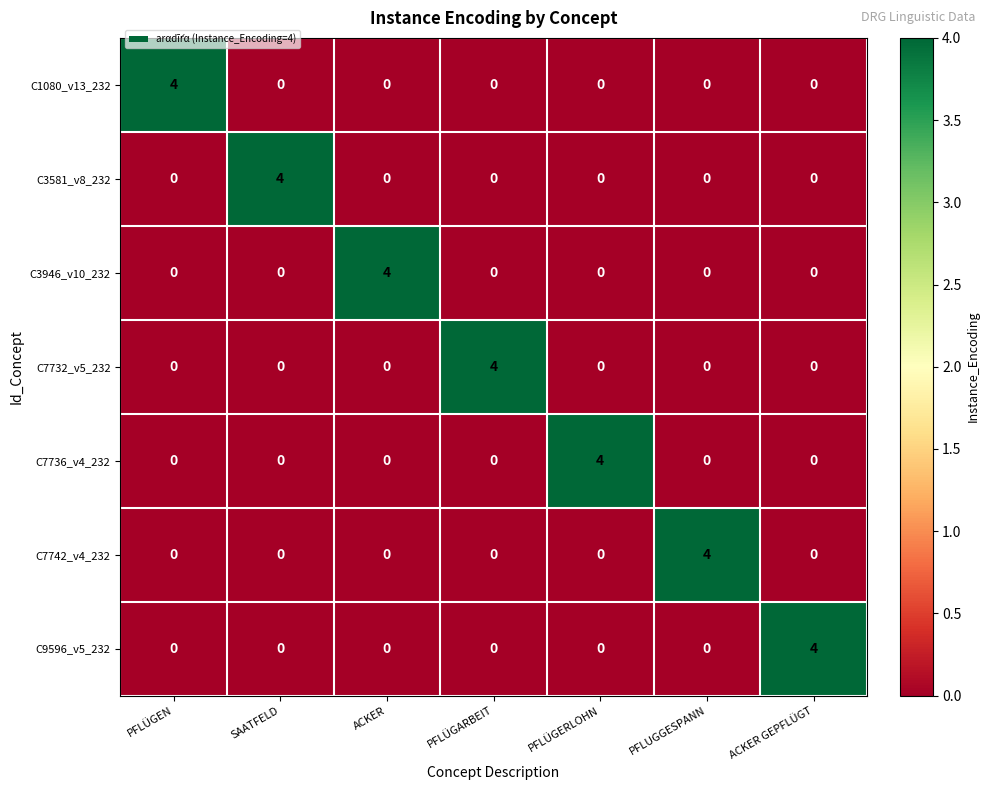

Is it true that C3581_v8_232 equals 2 at SAATFELD?

False